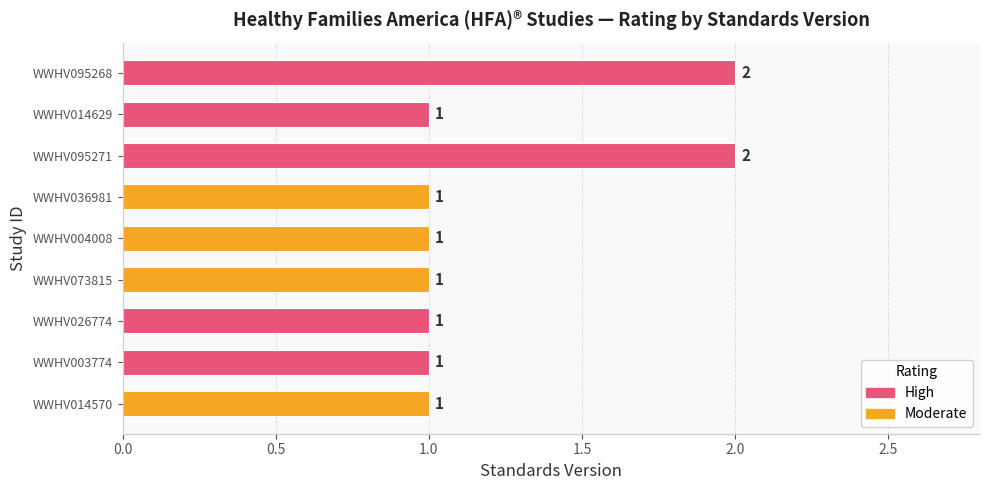

True or false: the data shows 2 at WWHV026774.

False